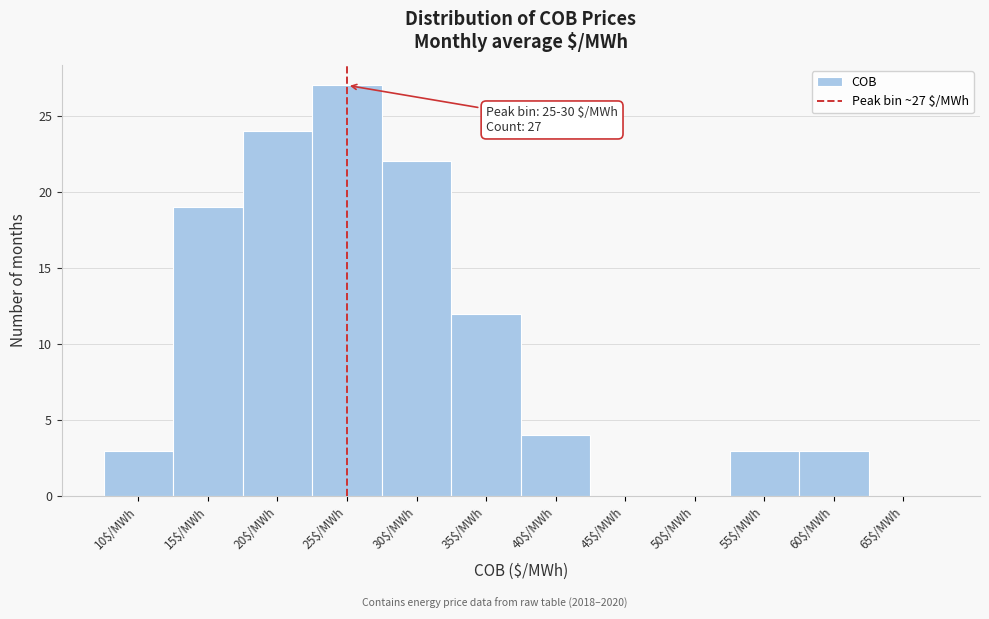

True or false: the data shows 3 at 55$/MWh.

True